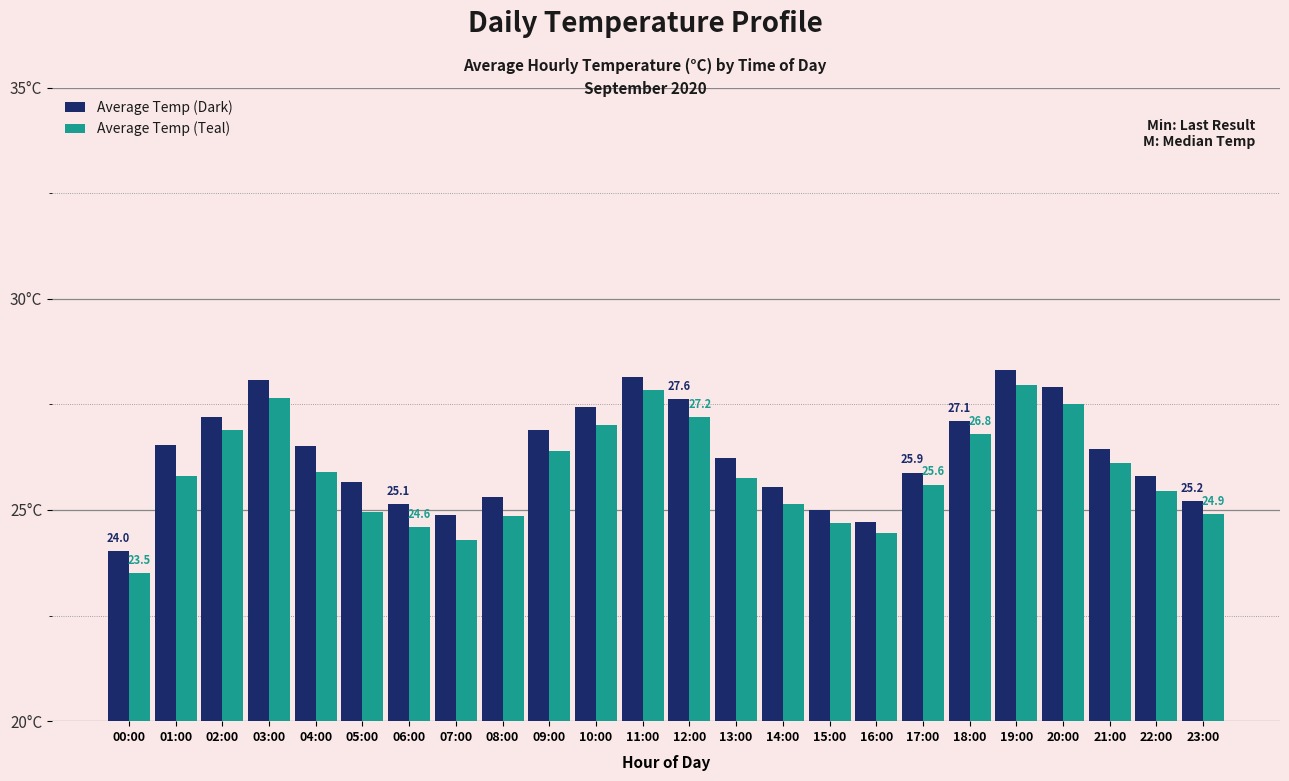

What are all the series names shown in the legend?

Average Temp (Dark), Average Temp (Teal)